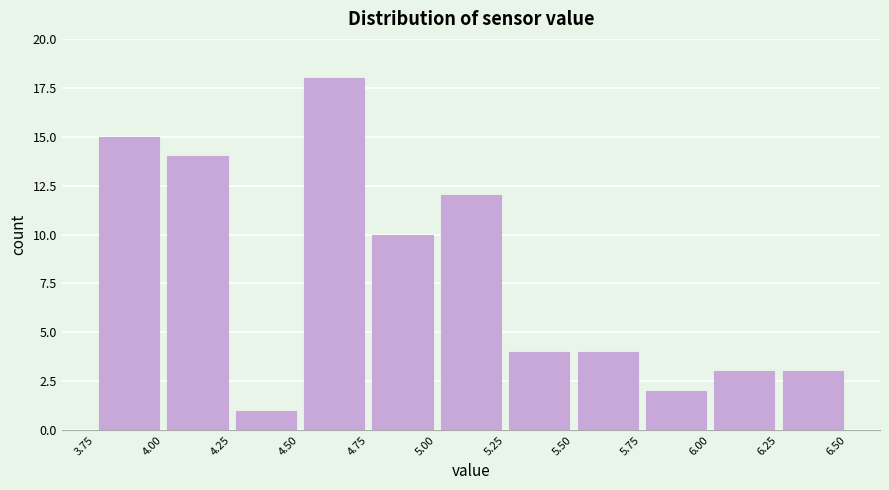

How tall is the bar that spans 5.25 to 5.50 on the x-axis? The values are not printed on the chart, so give them approximately, as read against the axis.

4